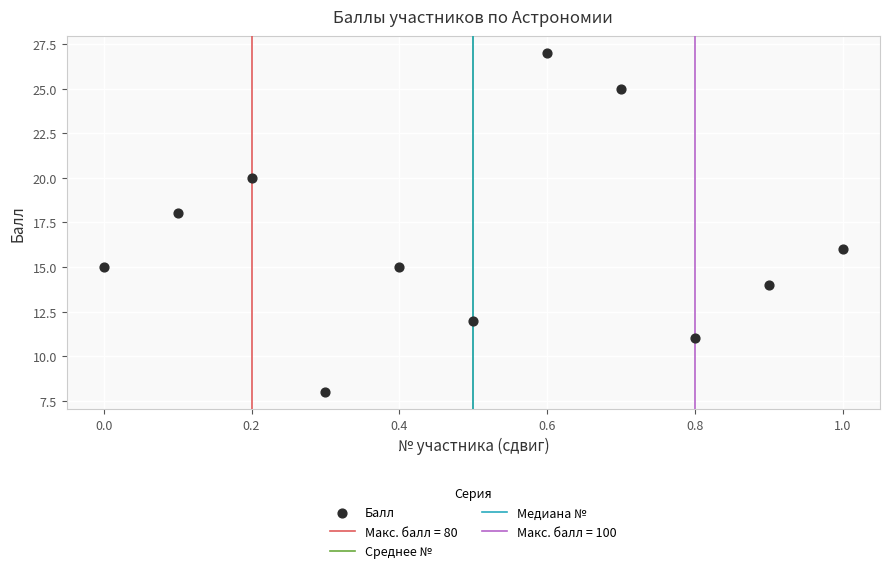

What is the range of Y values (max minus min)?

19